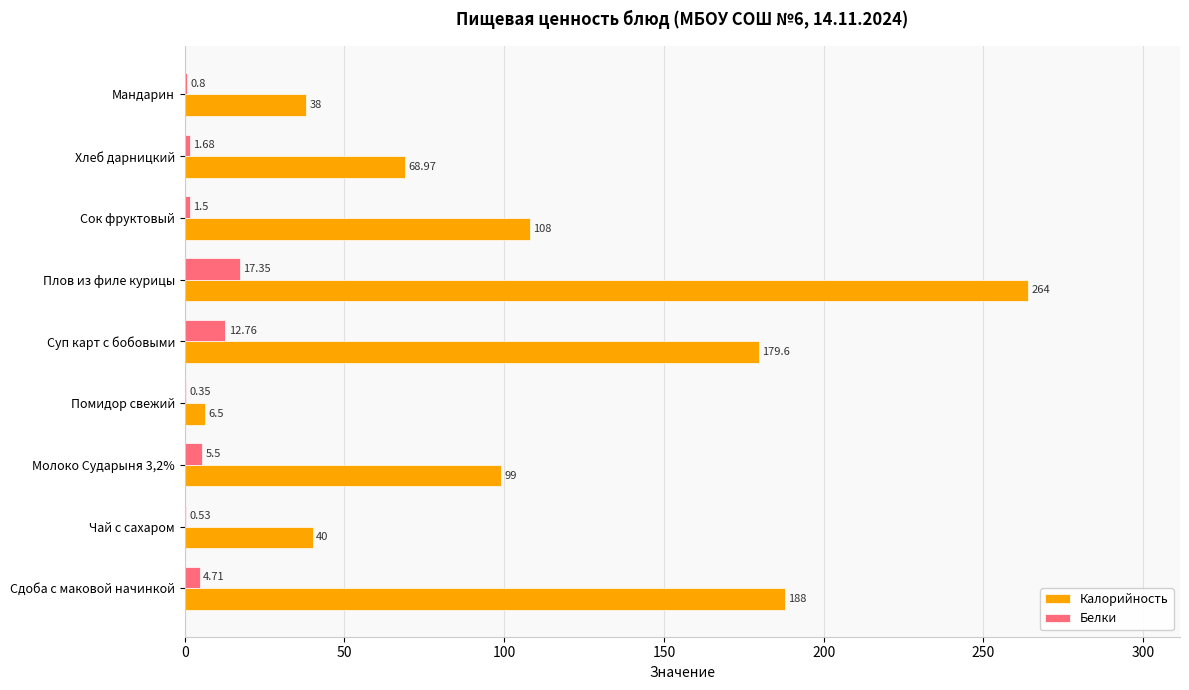

Which series changed the most between Сок фруктовый and Хлеб дарницкий?

Калорийность